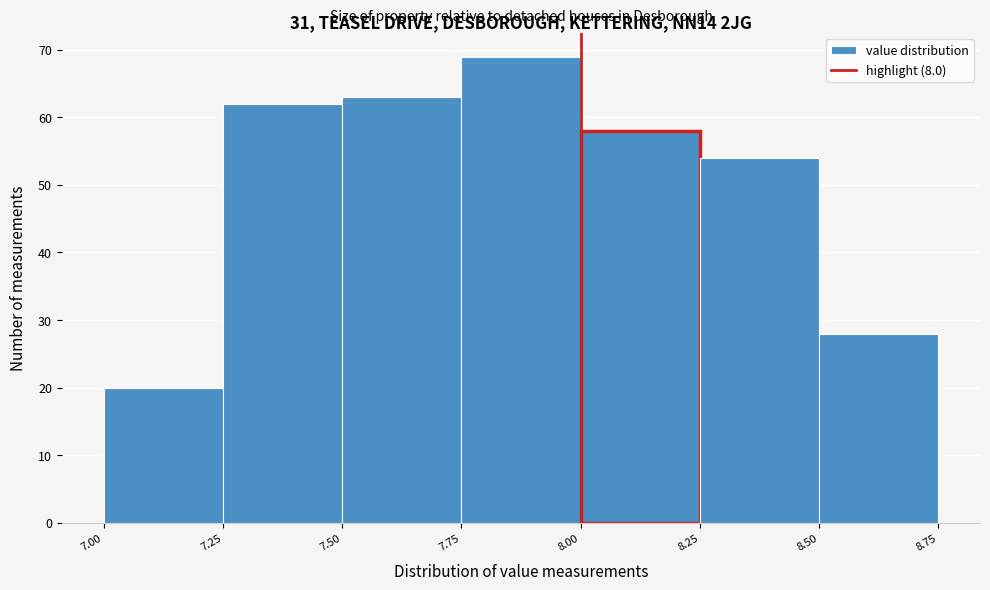

Reading left to right, list every bar in this chart as the range it spans on the x-axis followed by its height. The values are not printed on the chart, so give them approximately, as read against the axis.

7.00 to 7.25: 20
7.25 to 7.50: 62
7.50 to 7.75: 63
7.75 to 8.00: 69
8.00 to 8.25: 58
8.25 to 8.50: 54
8.50 to 8.75: 28